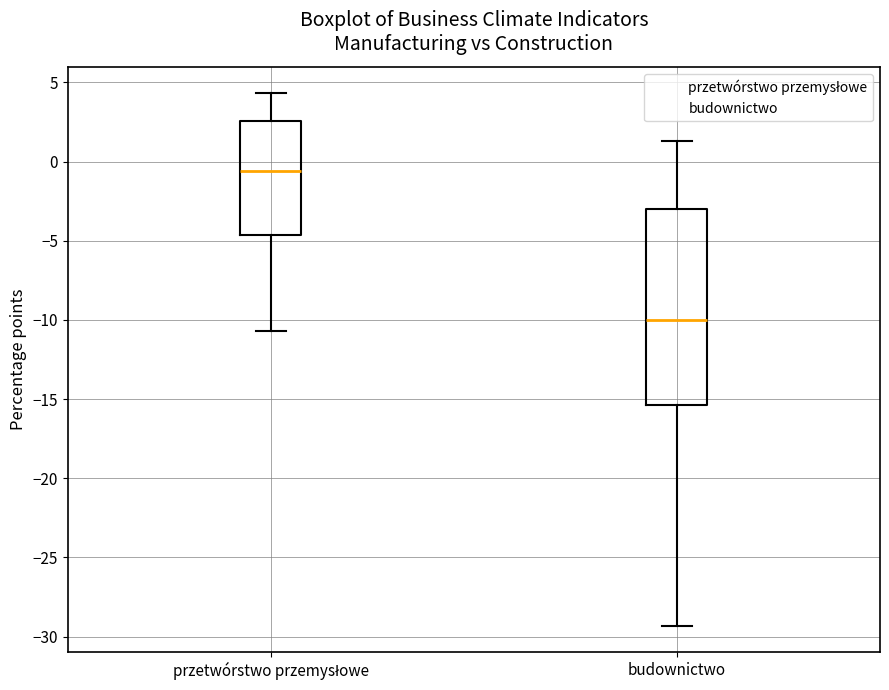

Which box has the highest median line?

przetwórstwo przemysłowe